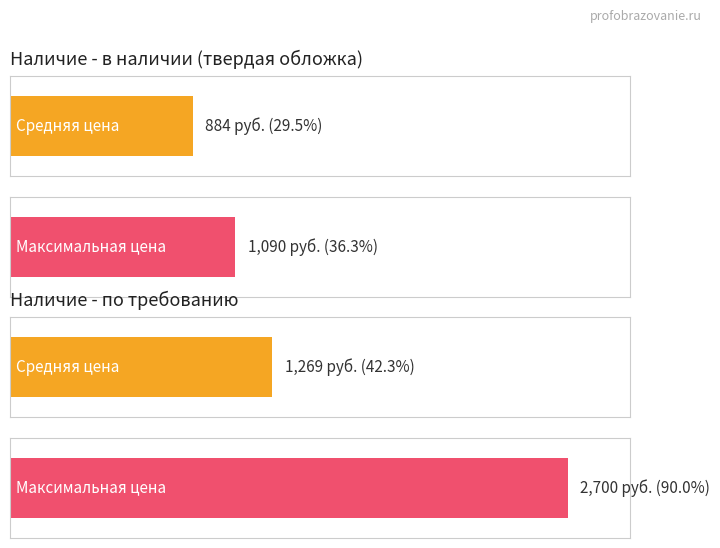

Rank the series by their average value, from highest to lowest.

по требованию, в наличии (твердая обложка)